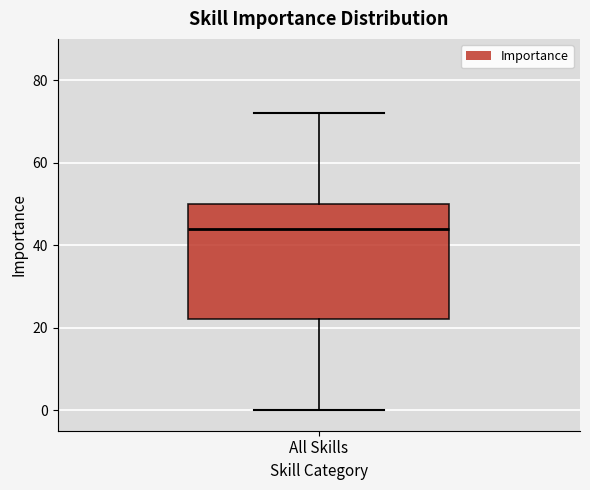

Read this box plot against the y-axis: the position of the median line, the range covered by the box, and the ends of both whiskers. The values are not printed on the chart, so give them approximately, as read against the axis.

median 44, box 22 to 50, whiskers 0 to 72